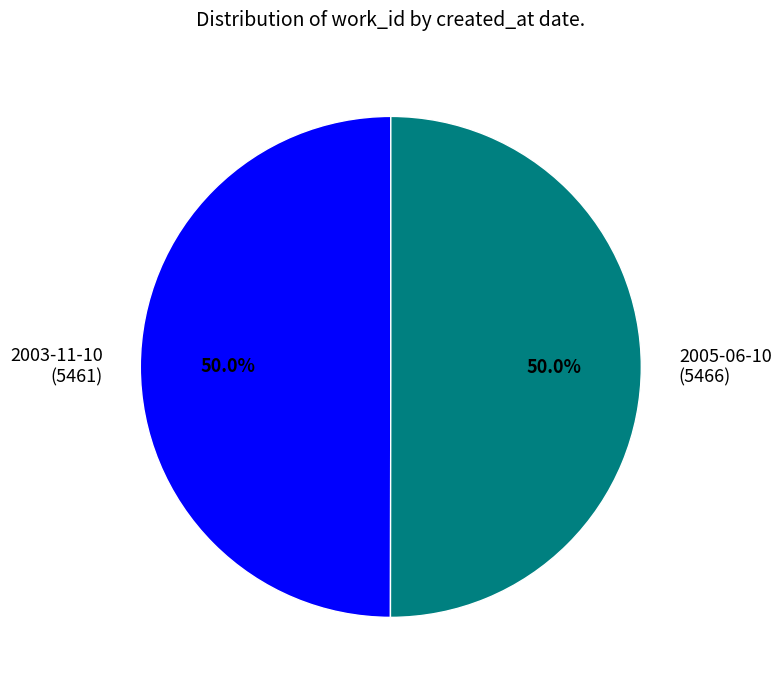

True or false: 2003-11-10 accounts for 50% of the total.

True